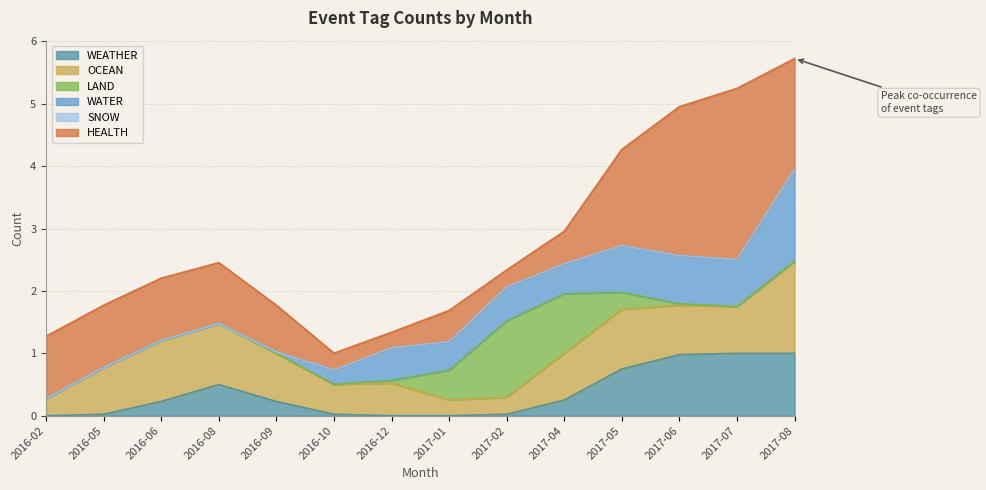

Where does the HEALTH series first go above 1?

2017-05